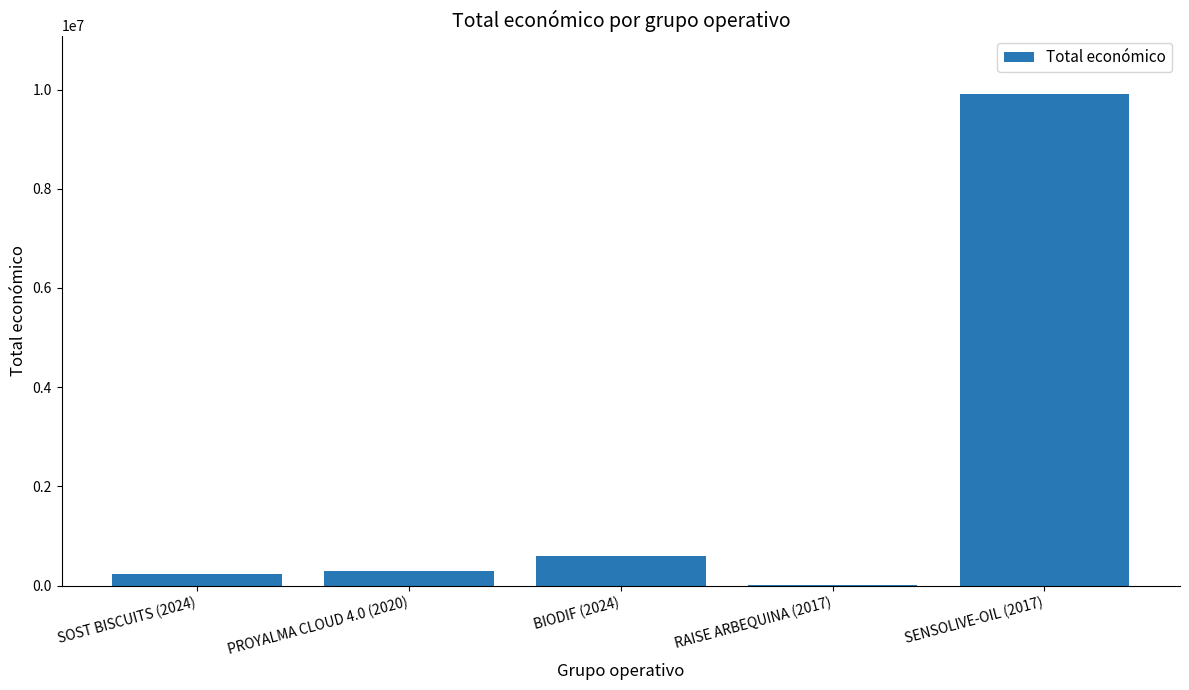

What is the change in value from RAISE ARBEQUINA (2017) to SENSOLIVE-OIL (2017)?

+9890193